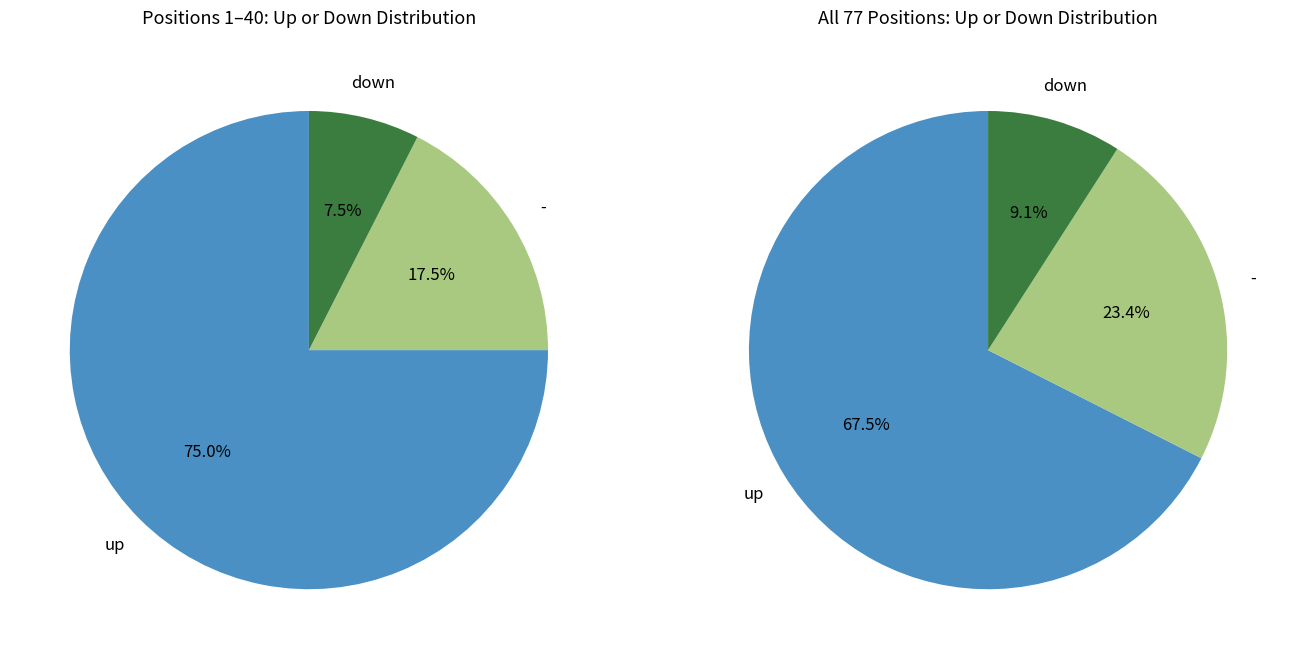

To the nearest percent, what is the average slice percentage?

33%